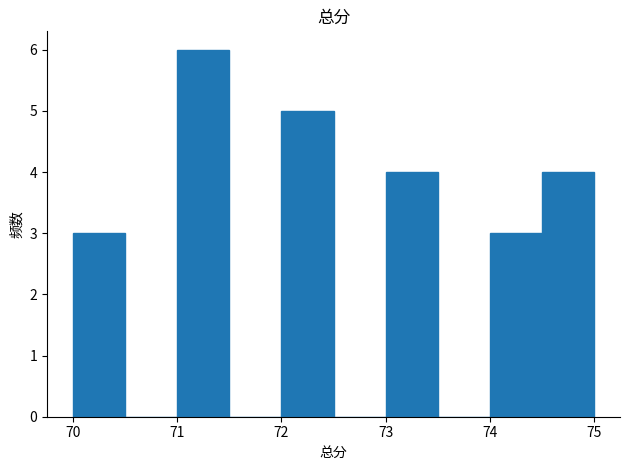

Reading left to right, transcribe this chart: for each bar, give the range it covers on the x-axis and its height. The values are not printed on the chart, so give them approximately, as read against the axis.

70.0 to 70.5: 3
70.5 to 71.0: 0
71.0 to 71.5: 6
71.5 to 72.0: 0
72.0 to 72.5: 5
72.5 to 73.0: 0
73.0 to 73.5: 4
73.5 to 74.0: 0
74.0 to 74.5: 3
74.5 to 75.0: 4